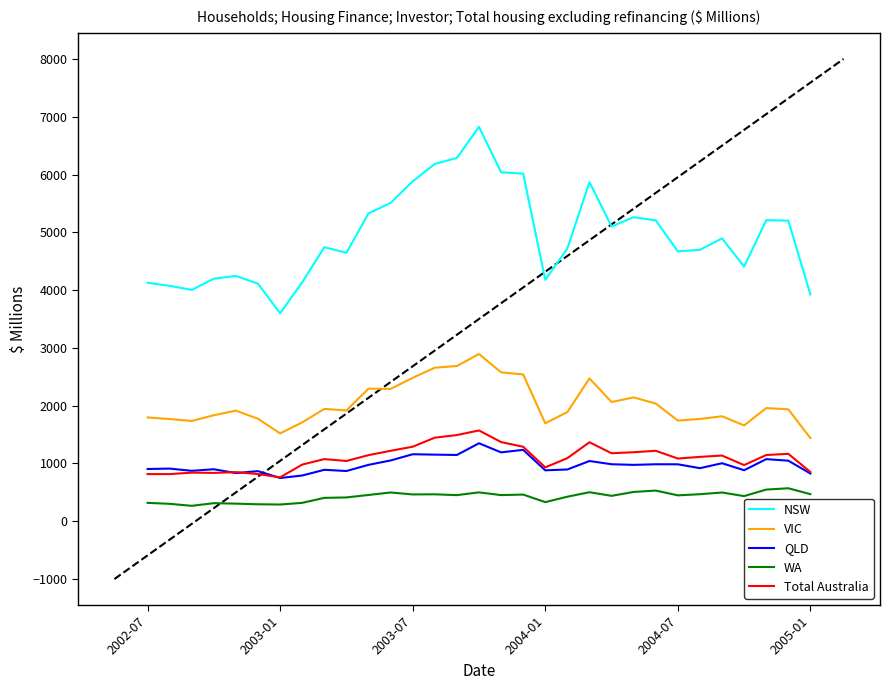

Which series has the largest total across all categories?

NSW